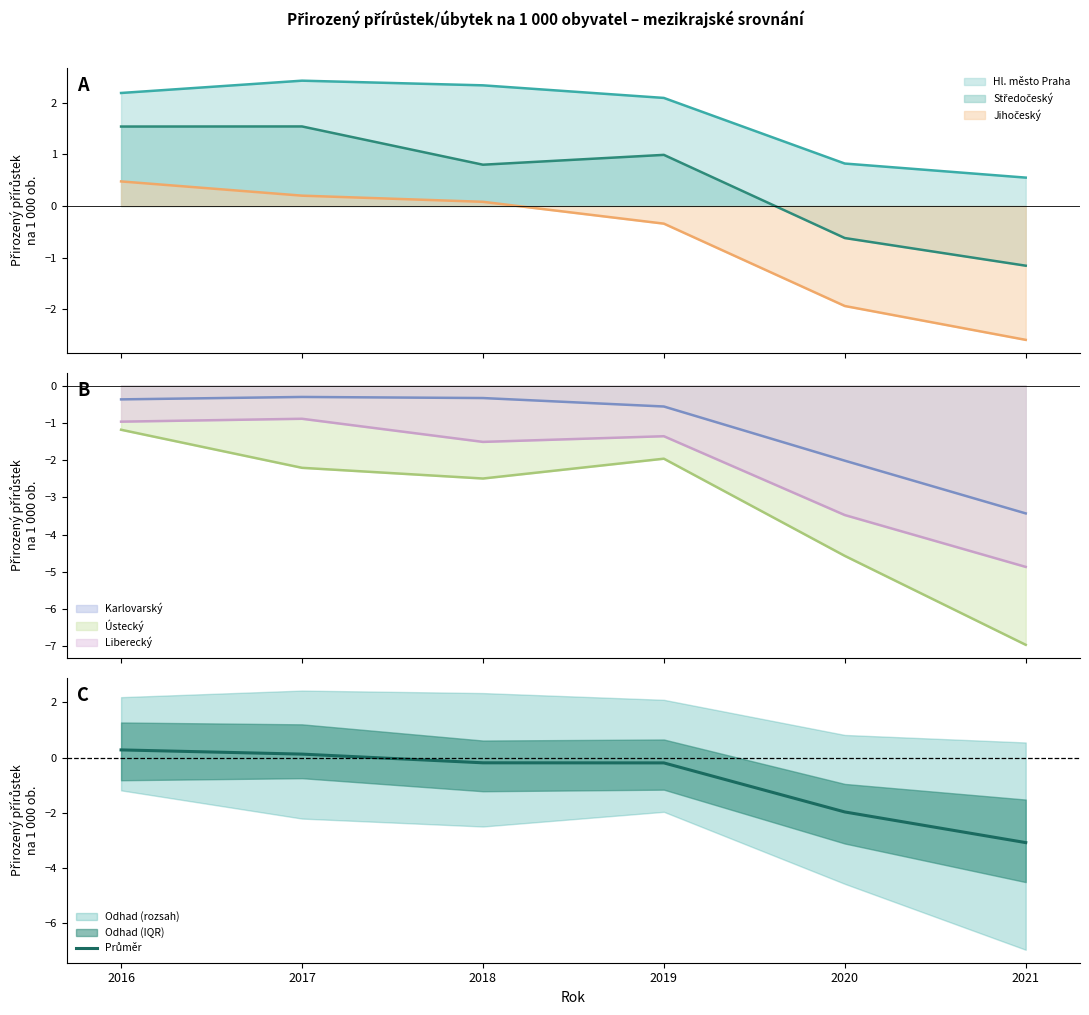

What is the difference between the second highest and second lowest values?

2.1